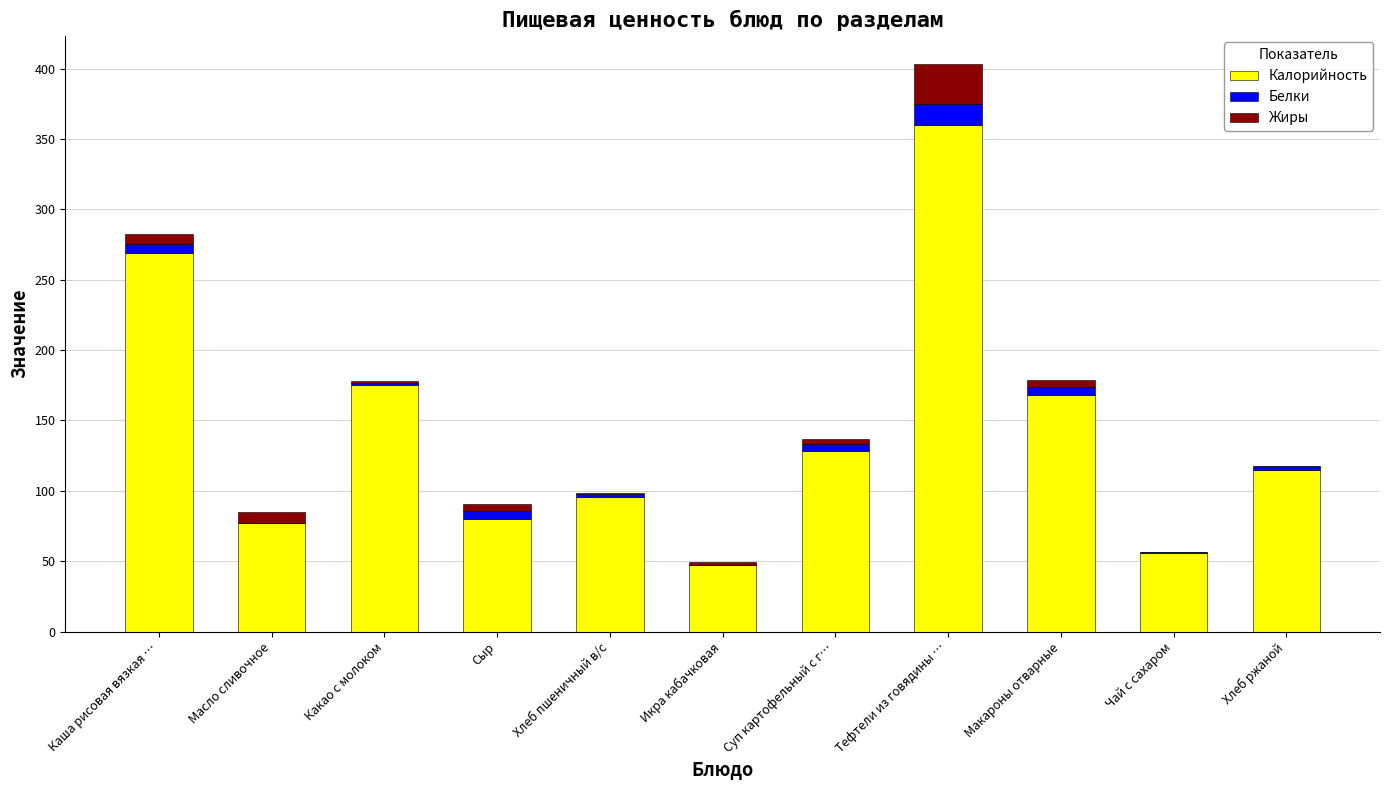

At which label does Калорийность reach its peak?

Тефтели из говядины …